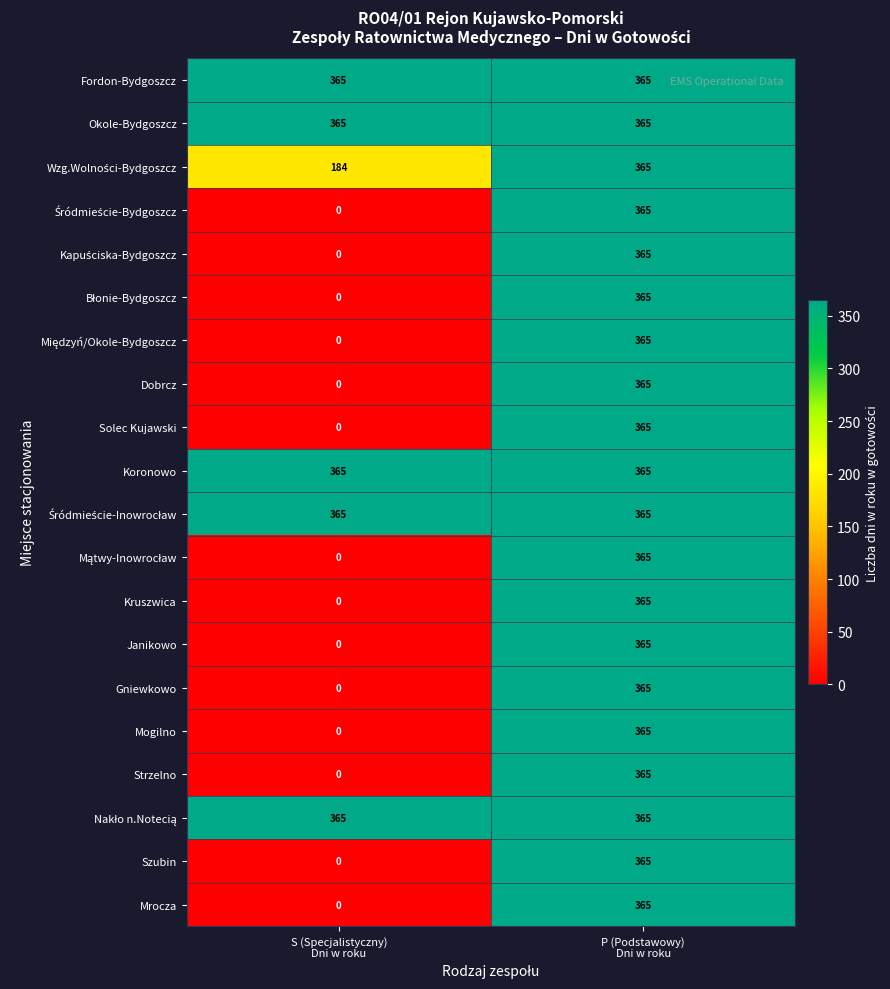

What is the greatest value displayed?

365